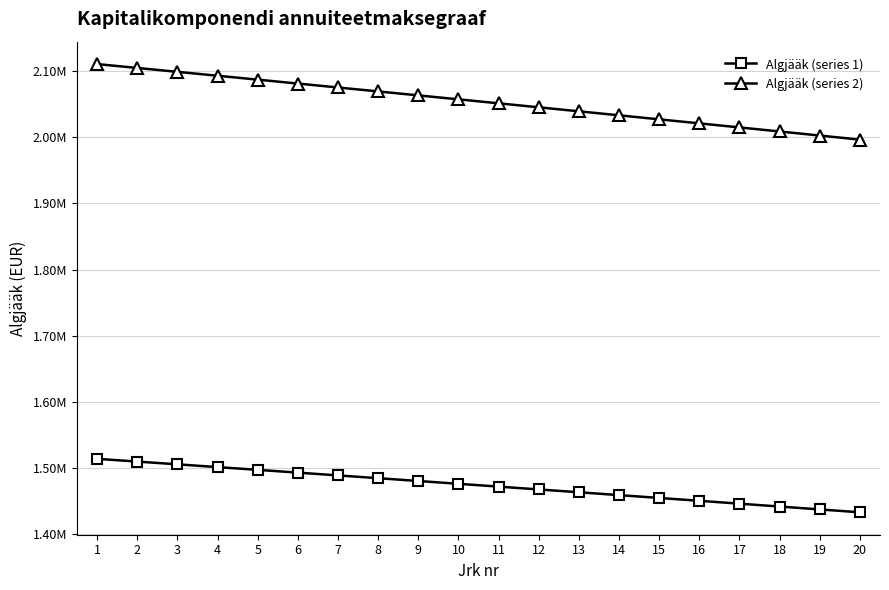

The value of Algjääk (series 1) at 13 is 1463615.5. True or false?

True